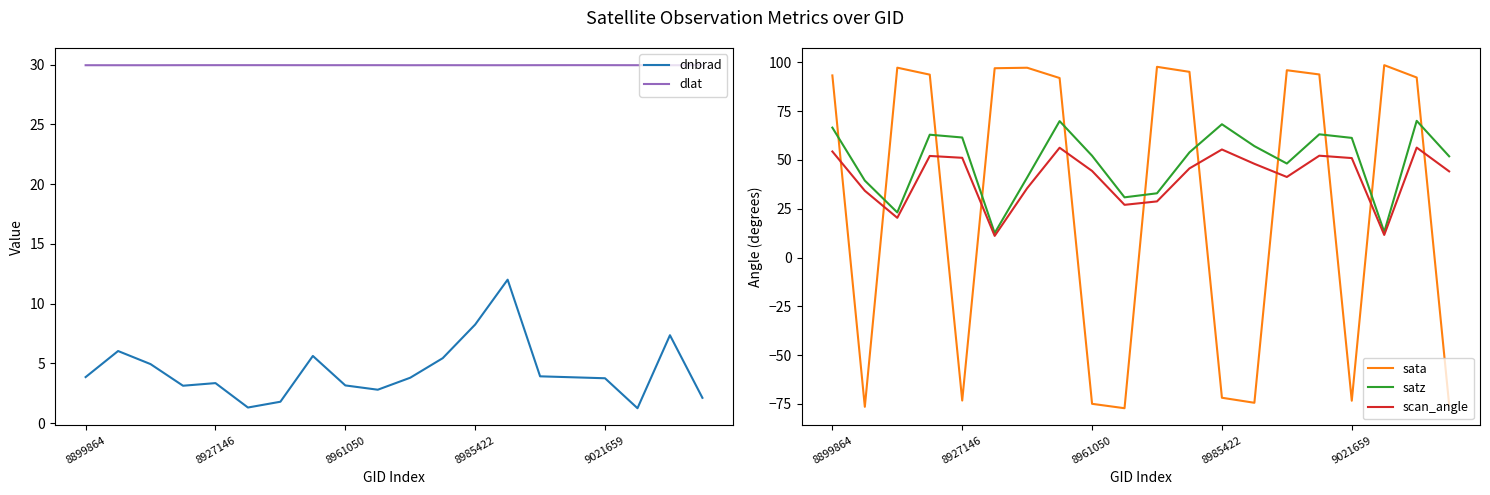

True or false: sata has a value of 55.4 at 14.

False